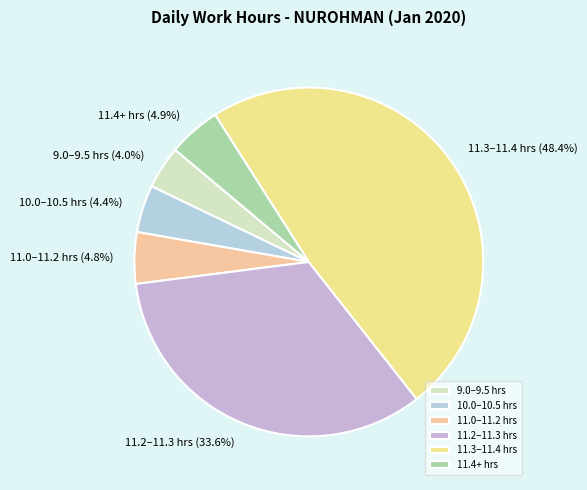

What is the total percentage of 11.0–11.2 hrs and 11.2–11.3 hrs?

38.4%